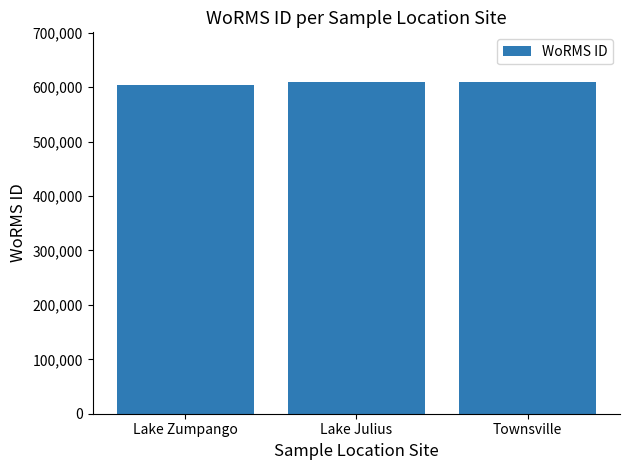

What is the average value?

607389